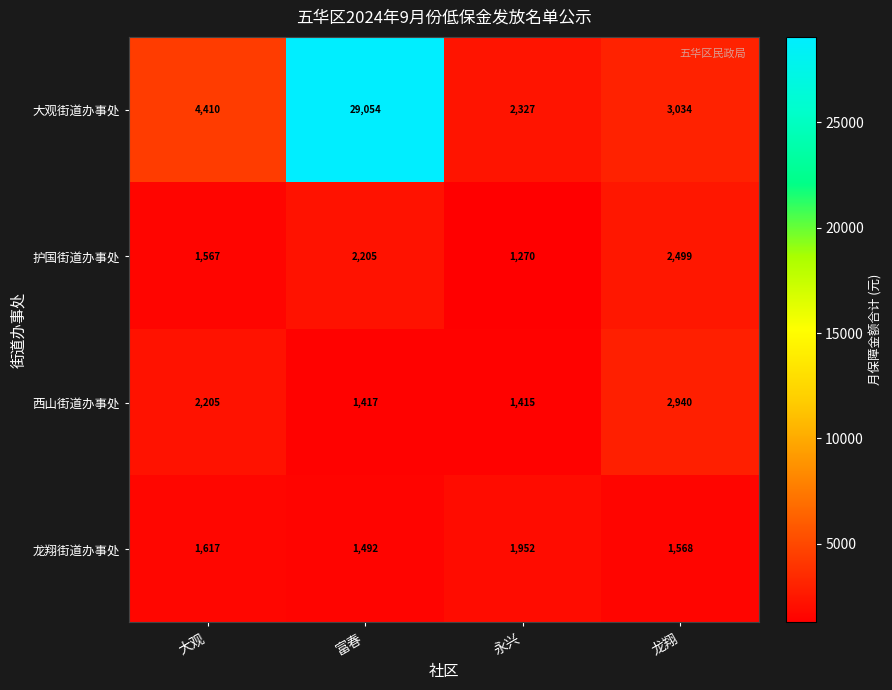

What is the approximate value of 龙翔街道办事处 at 永兴, to the nearest 5?

1950